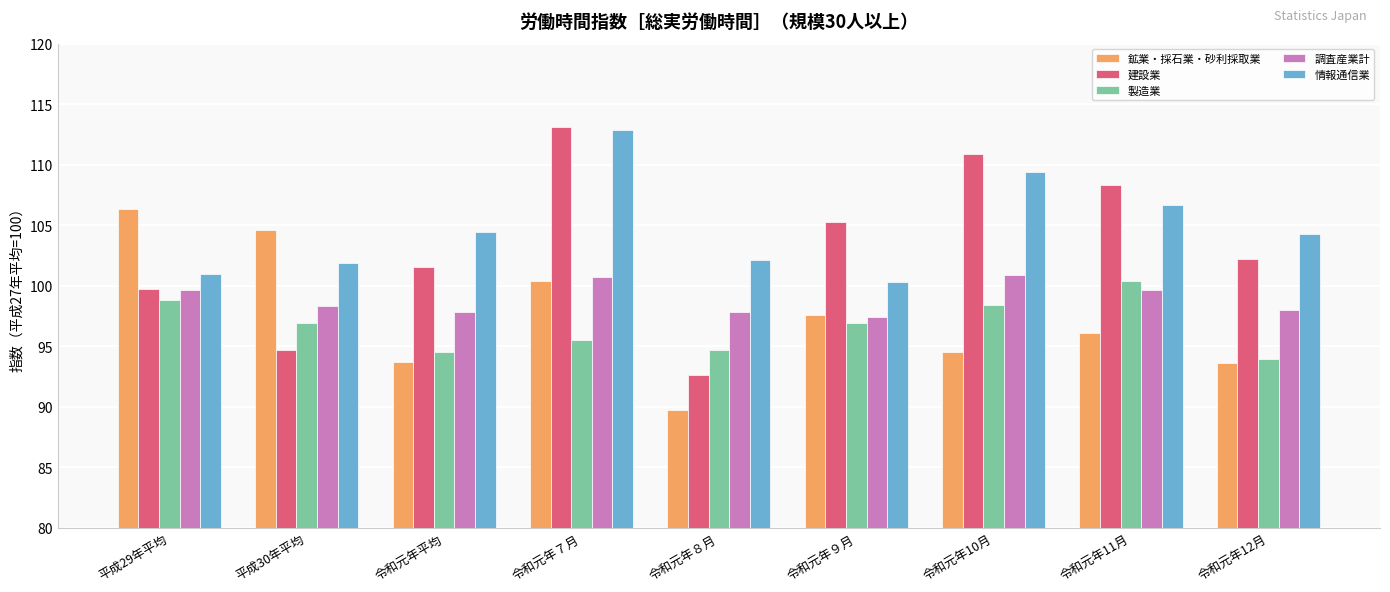

List the labels in order of 建設業 value, smallest first.

令和元年８月, 平成30年平均, 平成29年平均, 令和元年平均, 令和元年12月, 令和元年９月, 令和元年11月, 令和元年10月, 令和元年７月